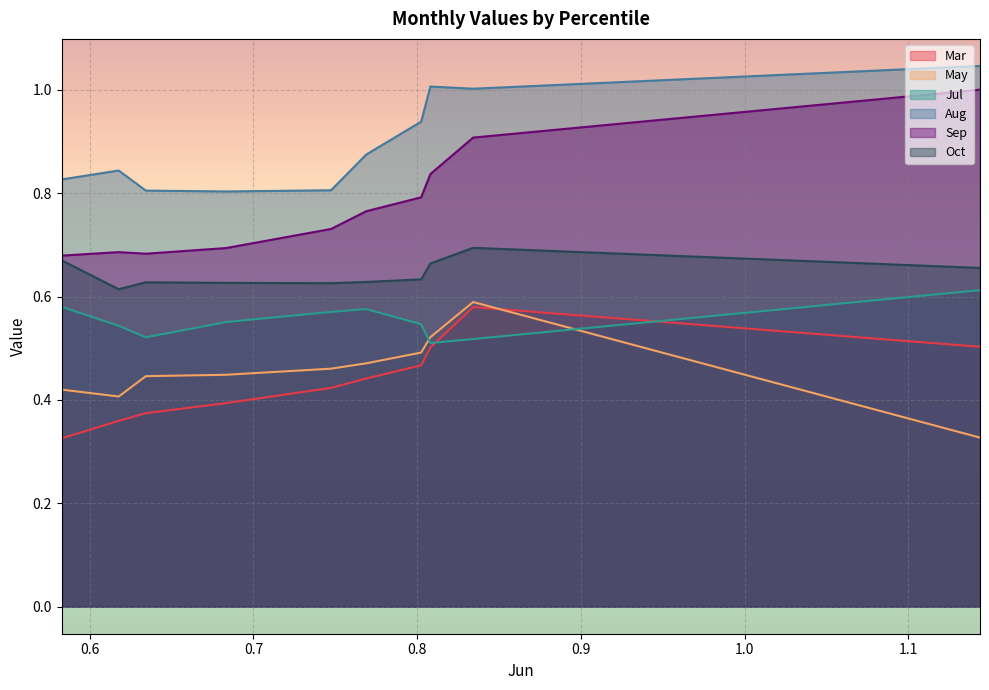

What is the difference between the maximum and second lowest values in the Jul series?

0.1